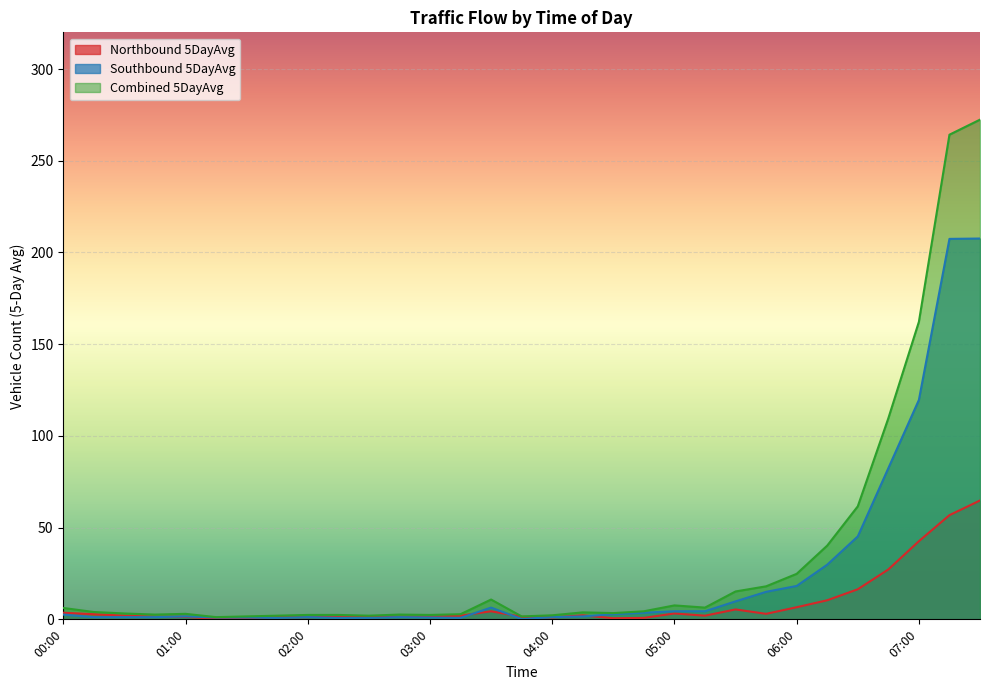

Which category has the highest value in the Southbound 5DayAvg series?

07:30